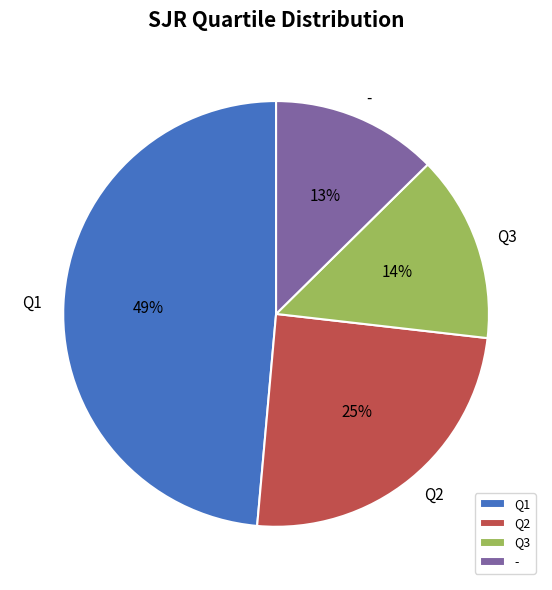

Rank the categories by value from lowest to highest.

-, Q3, Q2, Q1